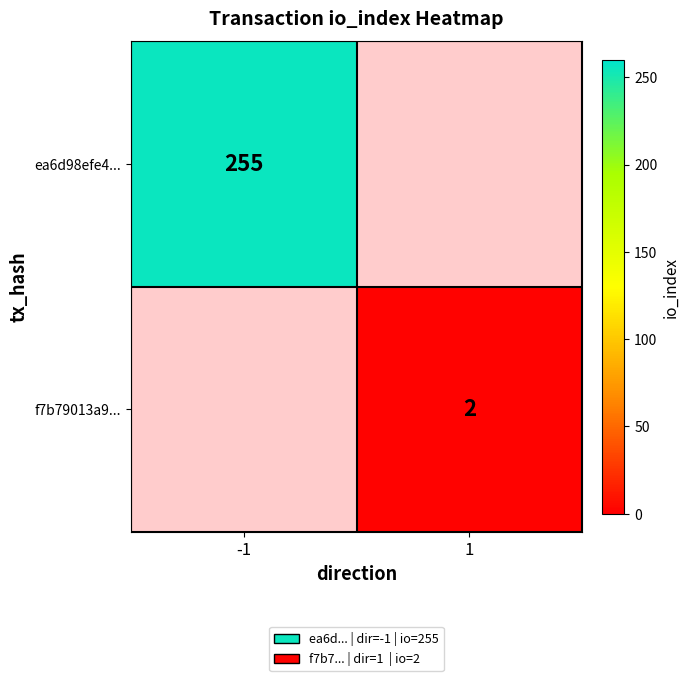

How many categories are shown in the chart?

2